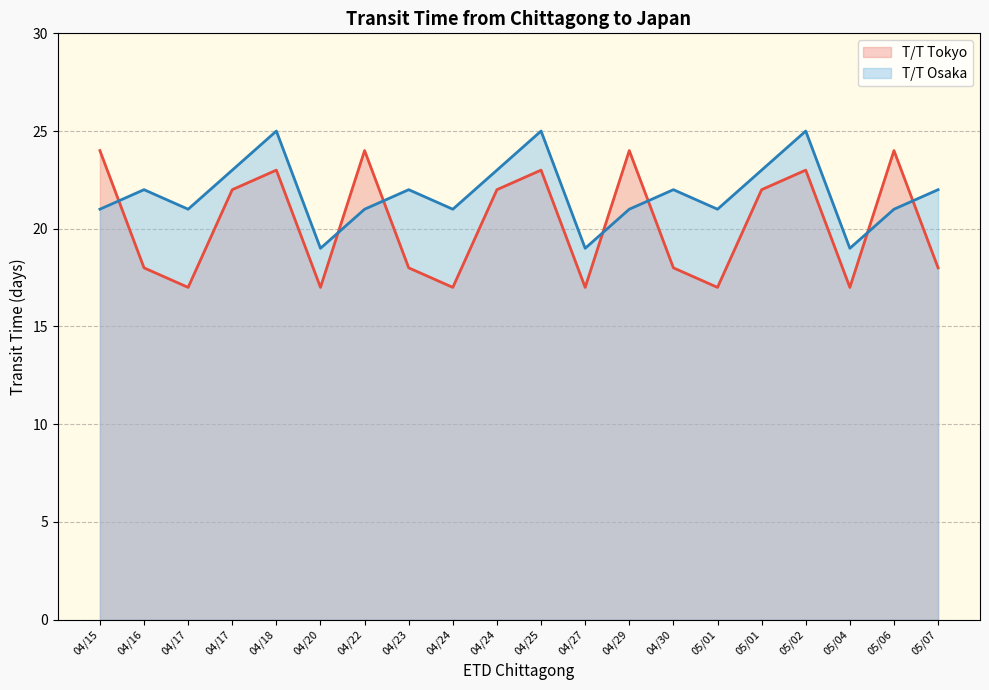

What are all the series names shown in the legend?

T/T Tokyo, T/T Osaka